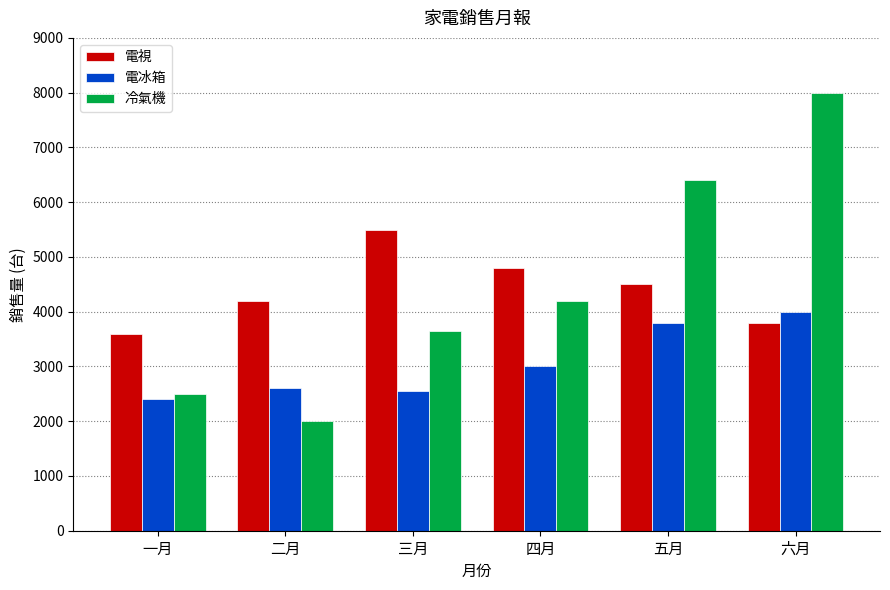

Reading left to right, extract all data points from this chart.

電視: 一月=3600	二月=4200	三月=5500	四月=4800	五月=4500	六月=3800
電冰箱: 一月=2400	二月=2600	三月=2550	四月=3000	五月=3800	六月=4000
冷氣機: 一月=2500	二月=2000	三月=3650	四月=4200	五月=6400	六月=8000